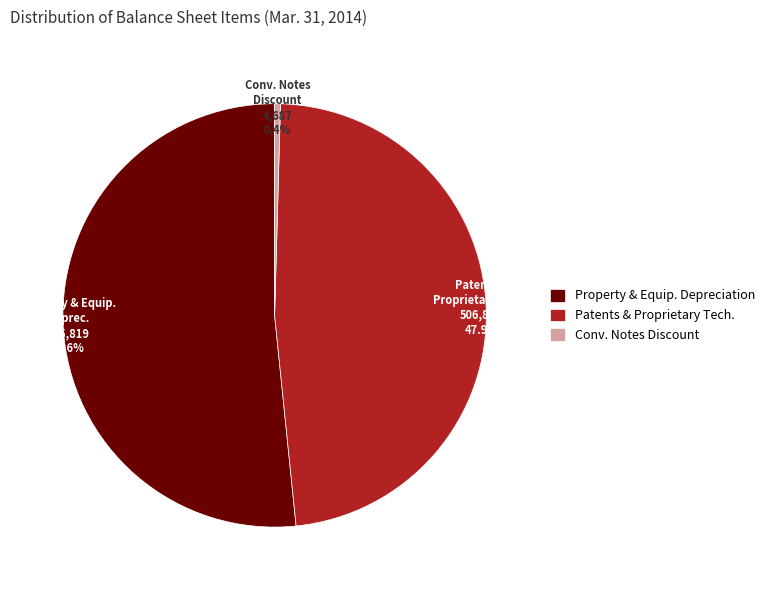

Approximately how many times larger is the value at Patents & Proprietary Tech. compared to Property & Equip. Depreciation?

0.9